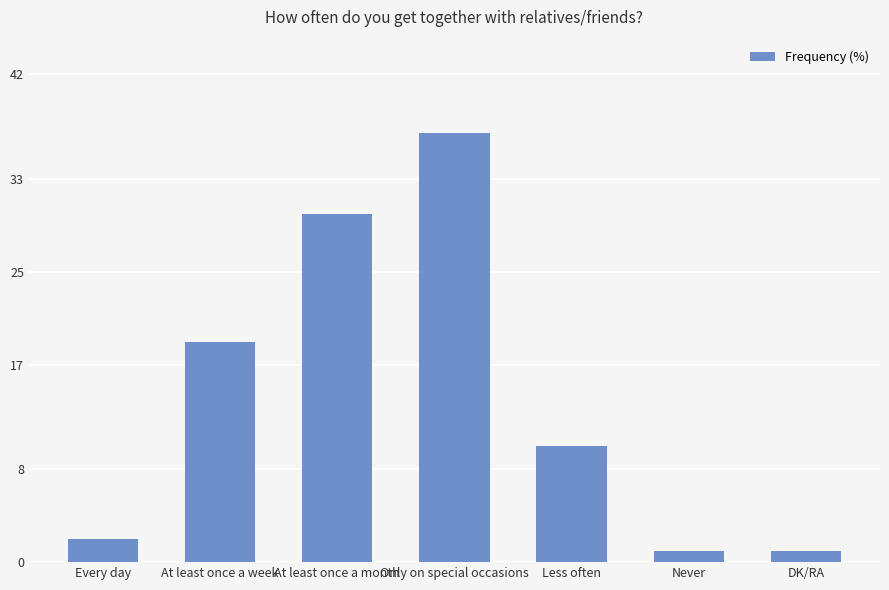

What is the greatest value displayed?

37